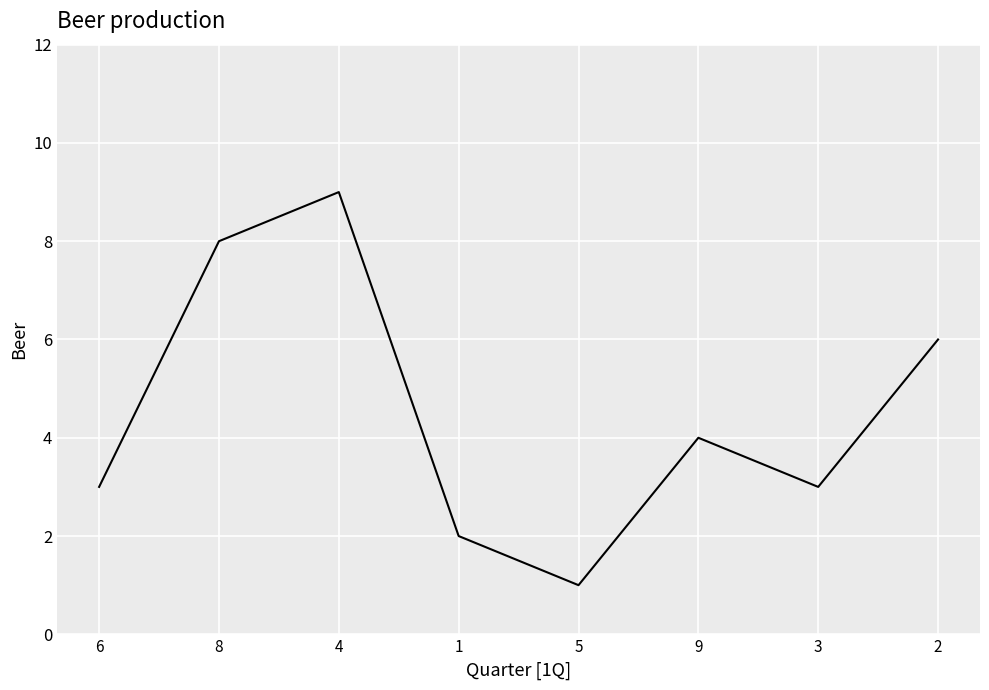

At which category does the data reach its first local valley?

5